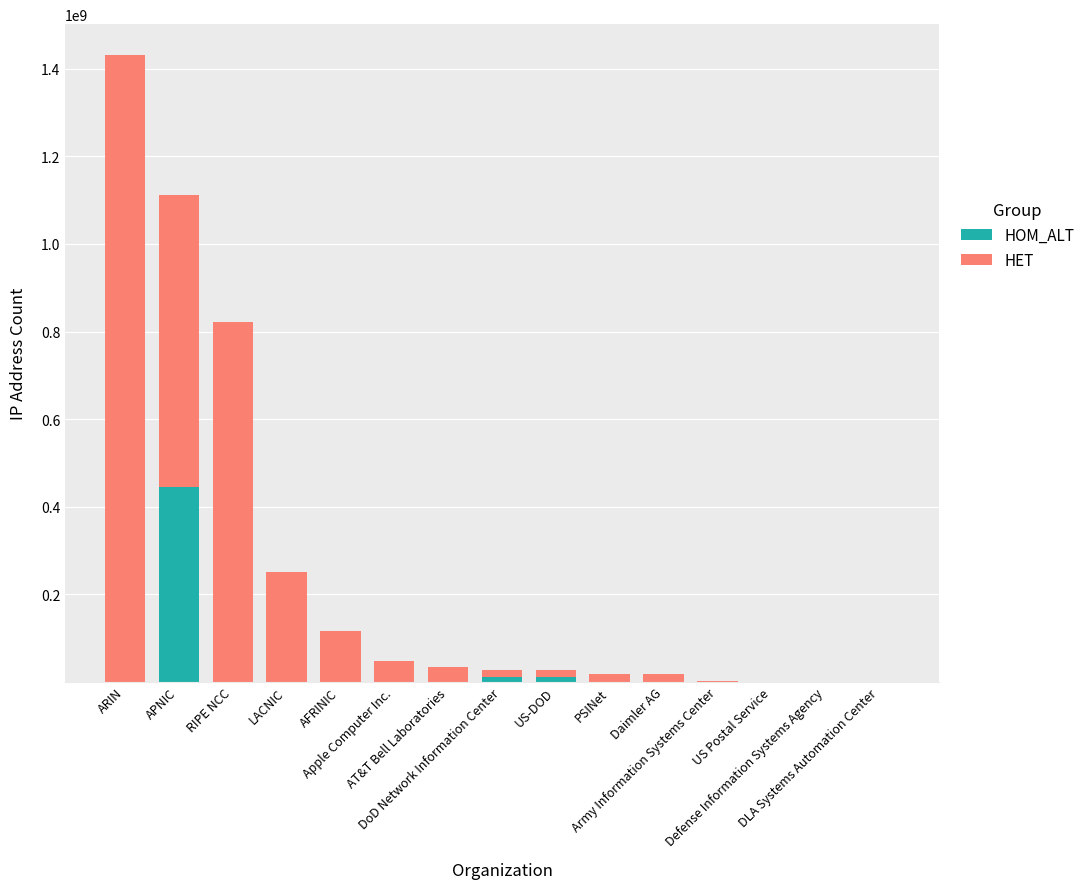

What is the maximum value for HOM_ALT?

445129398